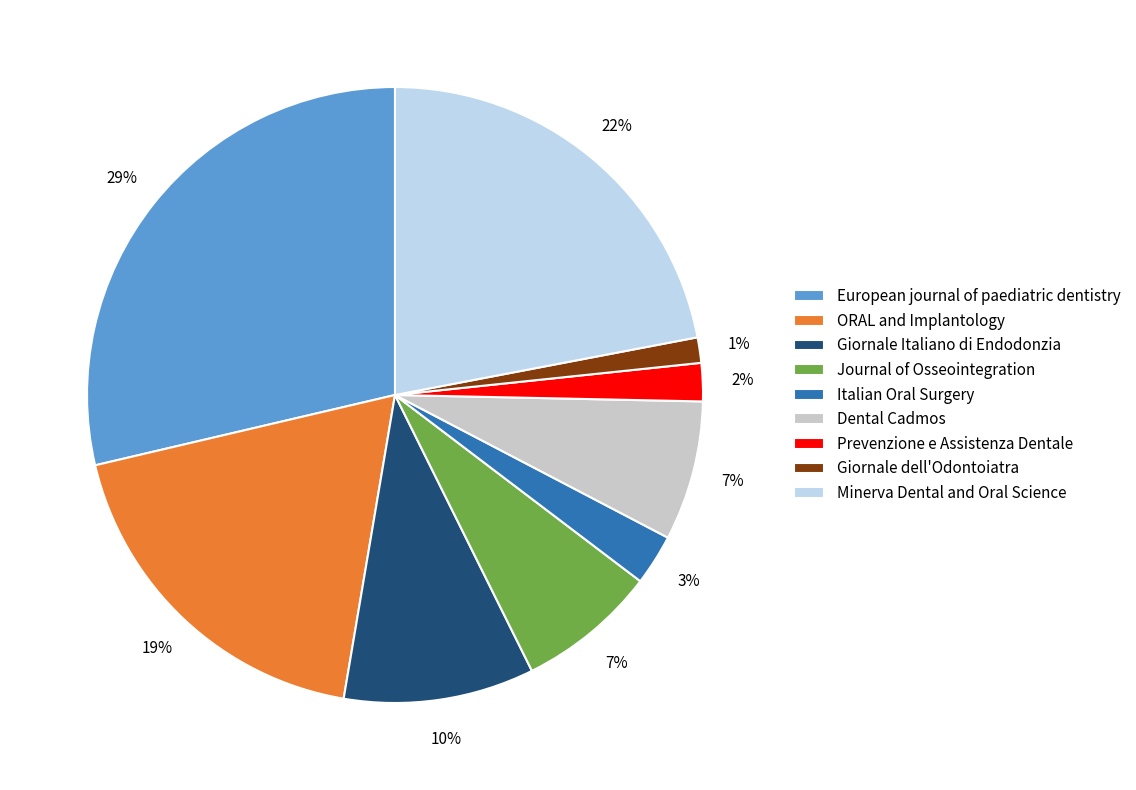

Between Italian Oral Surgery and European journal of paediatric dentistry, which is larger?

European journal of paediatric dentistry